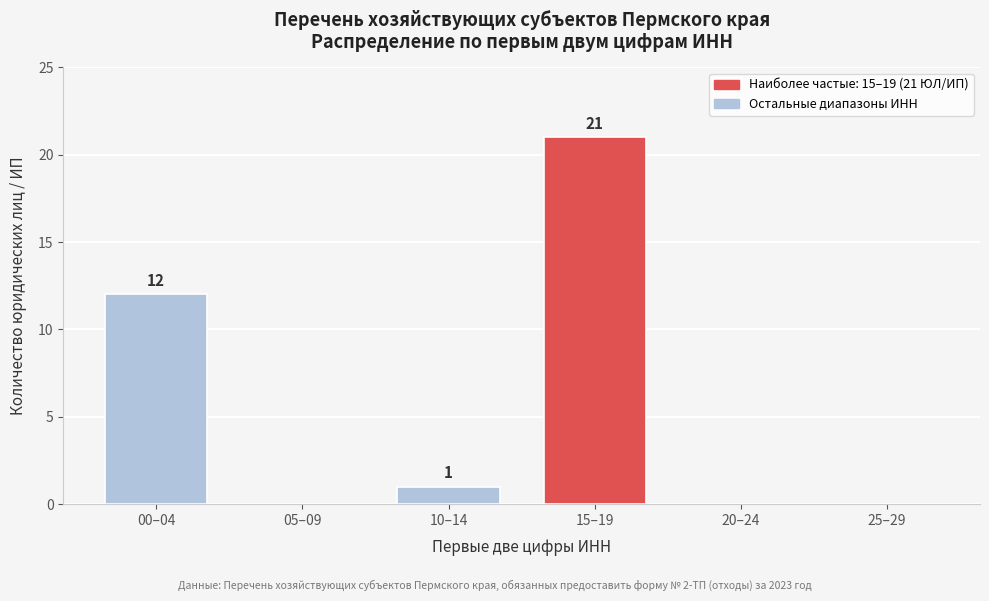

Reading left to right, list all the values displayed in this chart.

00–04=12	05–09=0	10–14=1	15–19=21	20–24=0	25–29=0